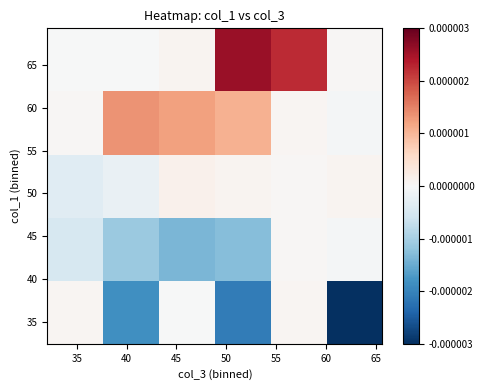

How many categories are shown in the chart?

6